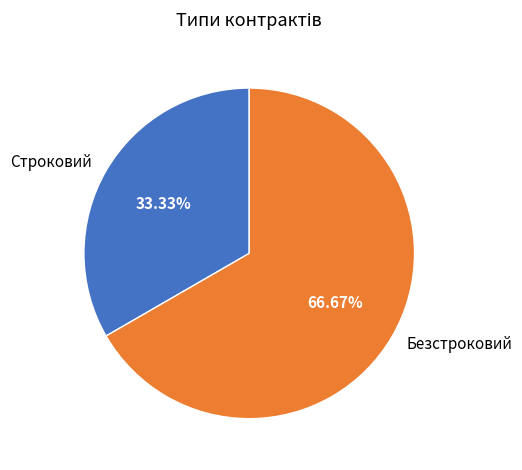

Approximately how many times larger is the value at Безстроковий compared to Строковий?

2.0